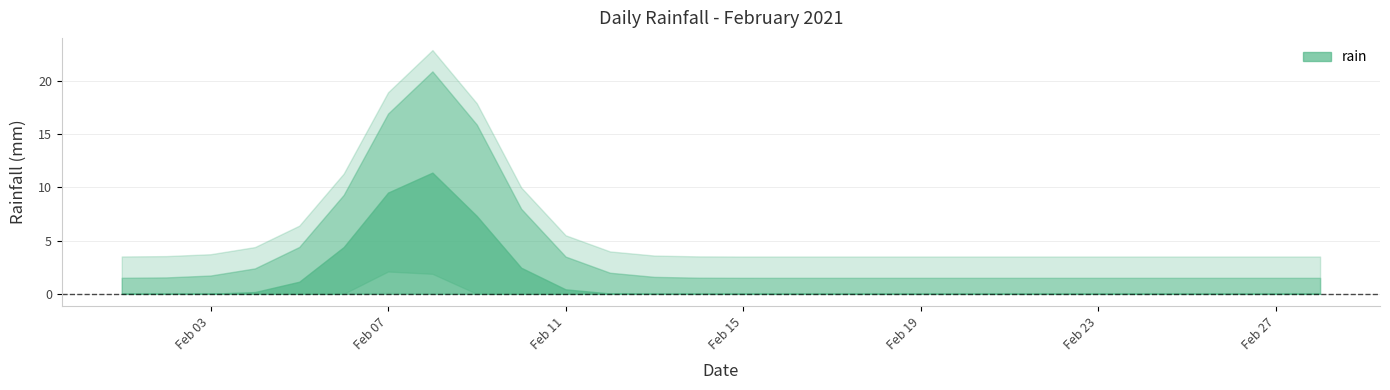

Rank the categories by value from lowest to highest.

2021-02-01, 2021-02-02, 2021-02-03, 2021-02-04, 2021-02-05, 2021-02-06, 2021-02-09, 2021-02-10, 2021-02-11, 2021-02-12, 2021-02-13, 2021-02-14, 2021-02-15, 2021-02-16, 2021-02-17, 2021-02-18, 2021-02-19, 2021-02-20, 2021-02-21, 2021-02-22, 2021-02-23, 2021-02-24, 2021-02-25, 2021-02-26, 2021-02-27, 2021-02-28, 2021-02-07, 2021-02-08